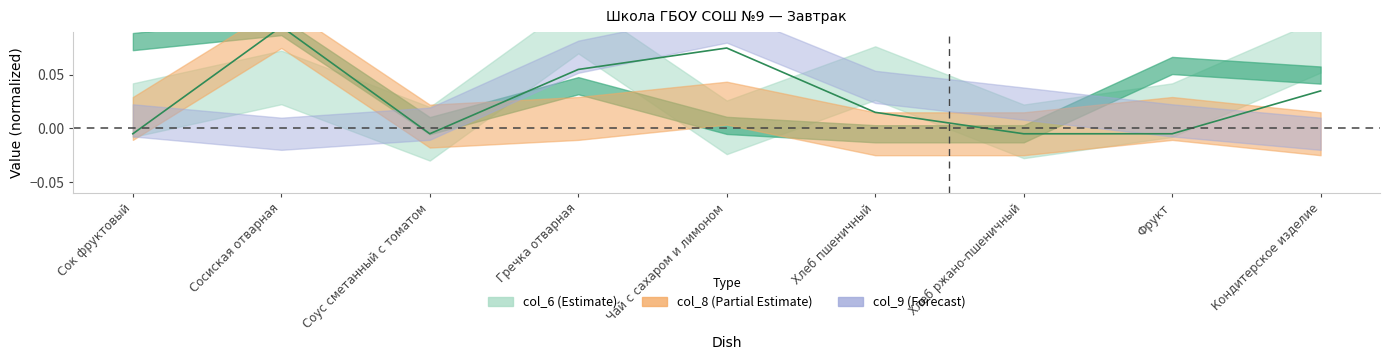

List the labels in order of value, largest first.

Сосиская отварная, Чай с сахаром и лимоном, Гречка отварная, Кондитерское изделие, Хлеб пшеничный, Сок фруктовый, Соус сметанный с томатом, Хлеб ржано-пшеничный, Фрукт